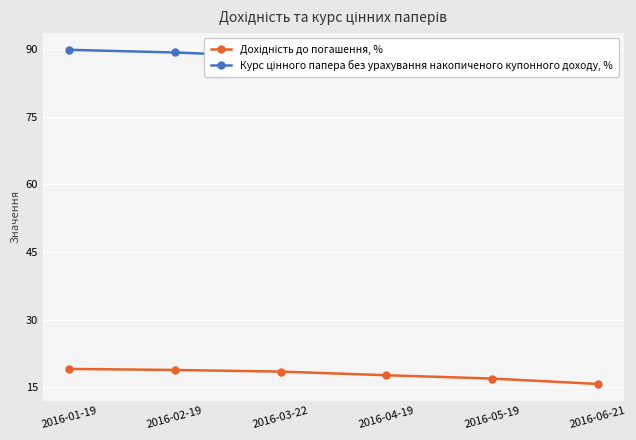

How many values in the Дохідність до погашення, % series exceed 18?

3